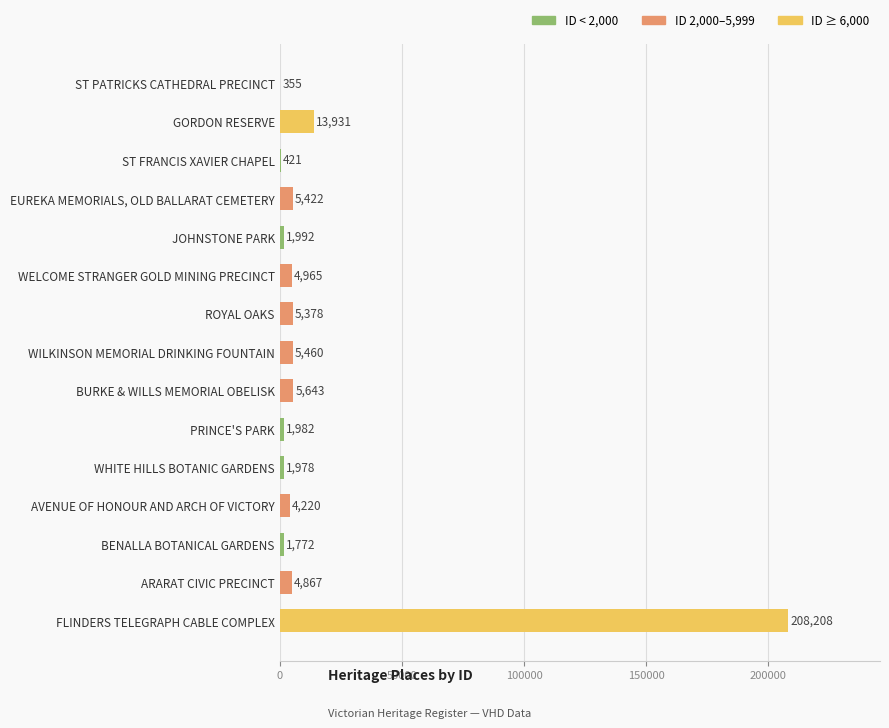

The chart shows a value of 22666 at GORDON RESERVE. True or false?

False